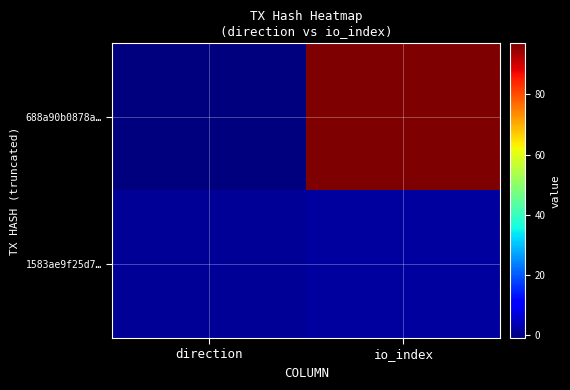

Reading right to left, transcribe all the data shown in this chart.

688a90b0878a…: io_index=97	direction=-1
1583ae9f25d7…: io_index=2	direction=1